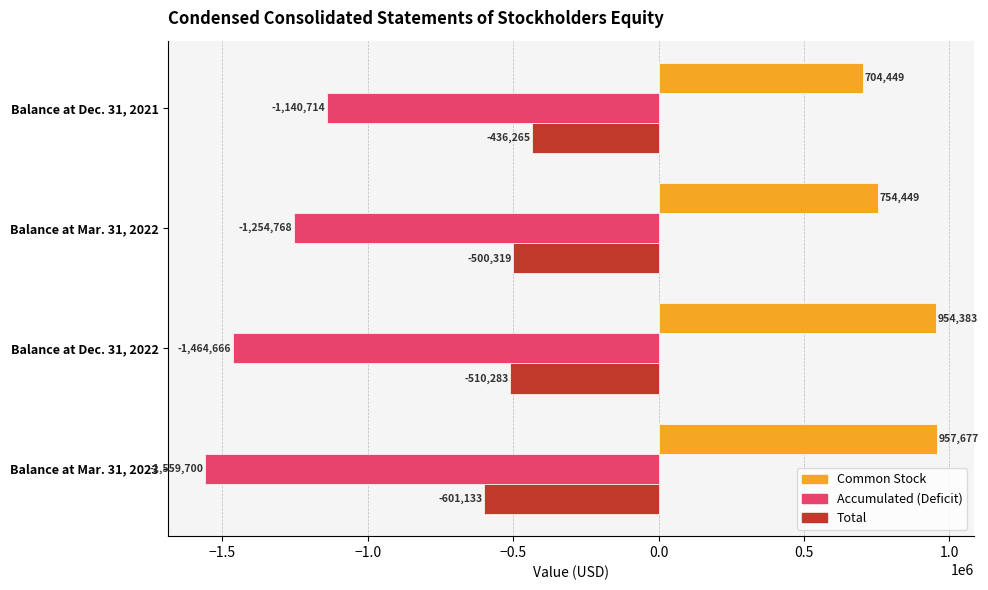

What is the minimum value for Accumulated (Deficit)?

-1559700